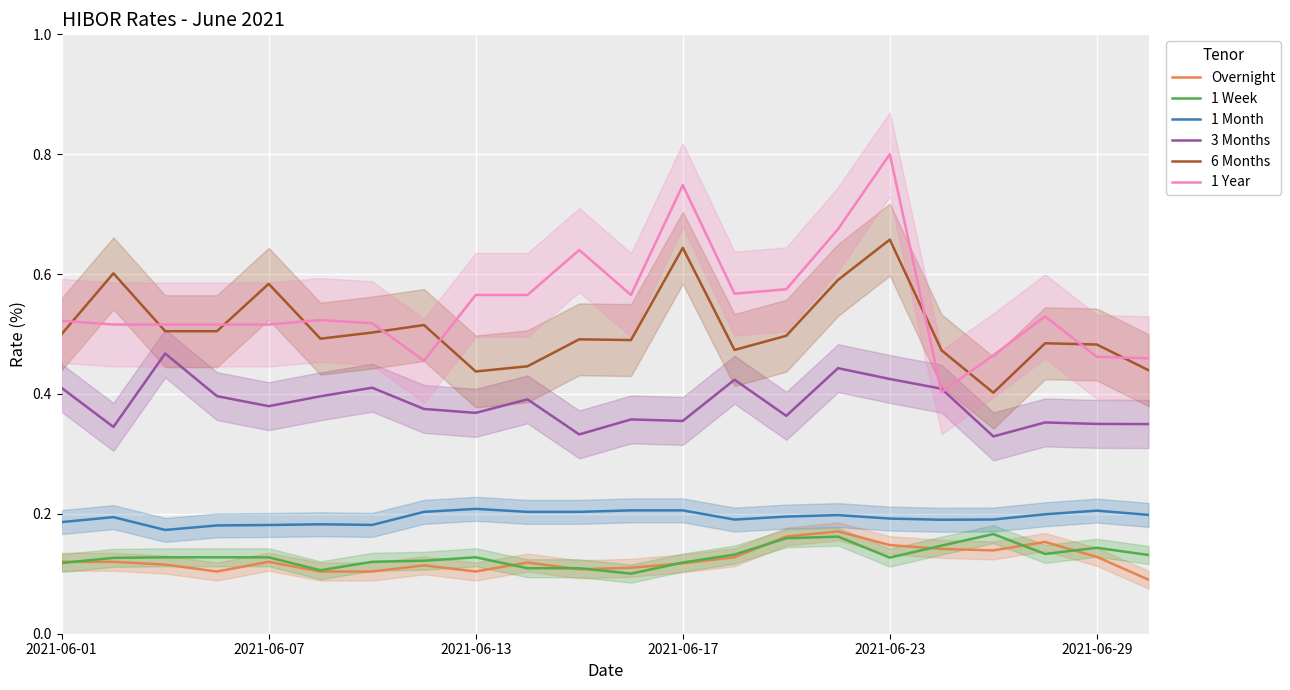

Which series has the widest spread of values?

1 Year